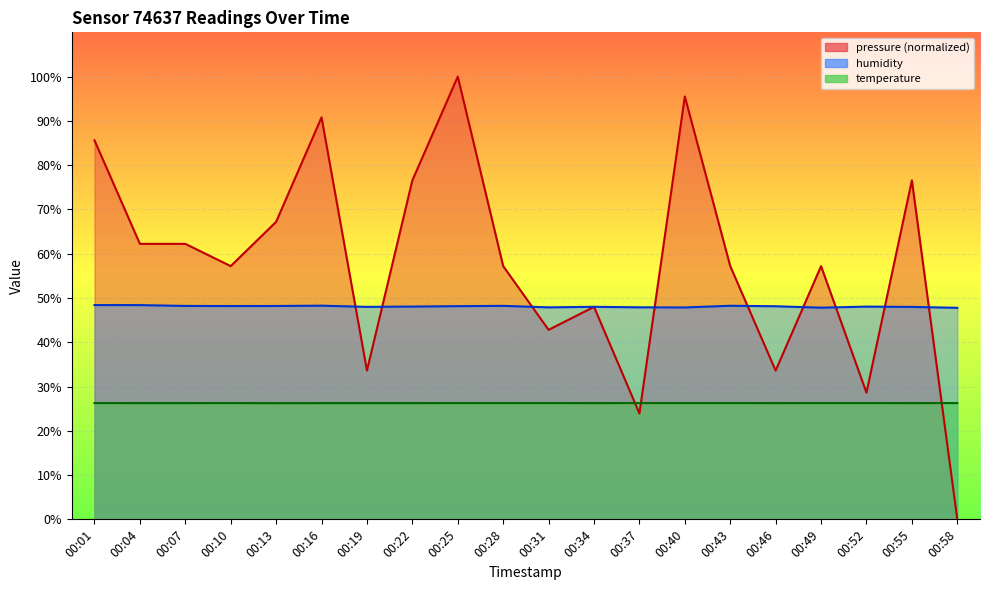

Rank the categories by temperature value from highest to lowest.

00:01, 00:10, 00:25, 00:28, 00:31, 00:37, 00:40, 00:43, 00:49, 00:52, 00:58, 00:04, 00:07, 00:16, 00:19, 00:22, 00:34, 00:46, 00:55, 00:13